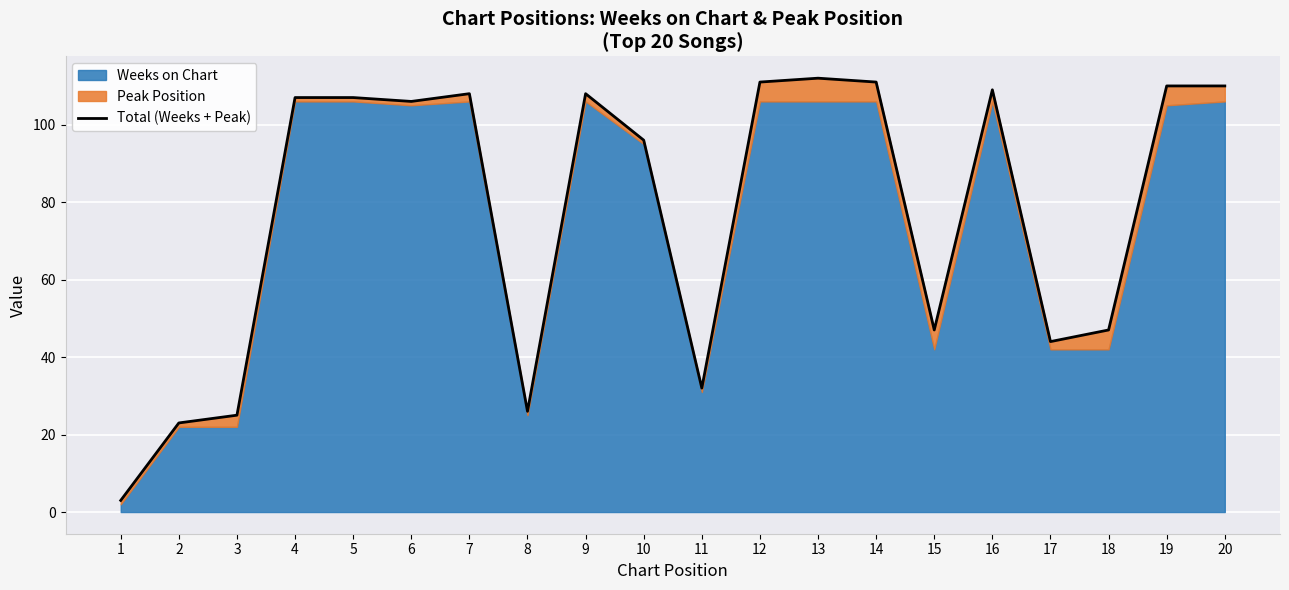

What is the change in value from 11 to 20?

+78